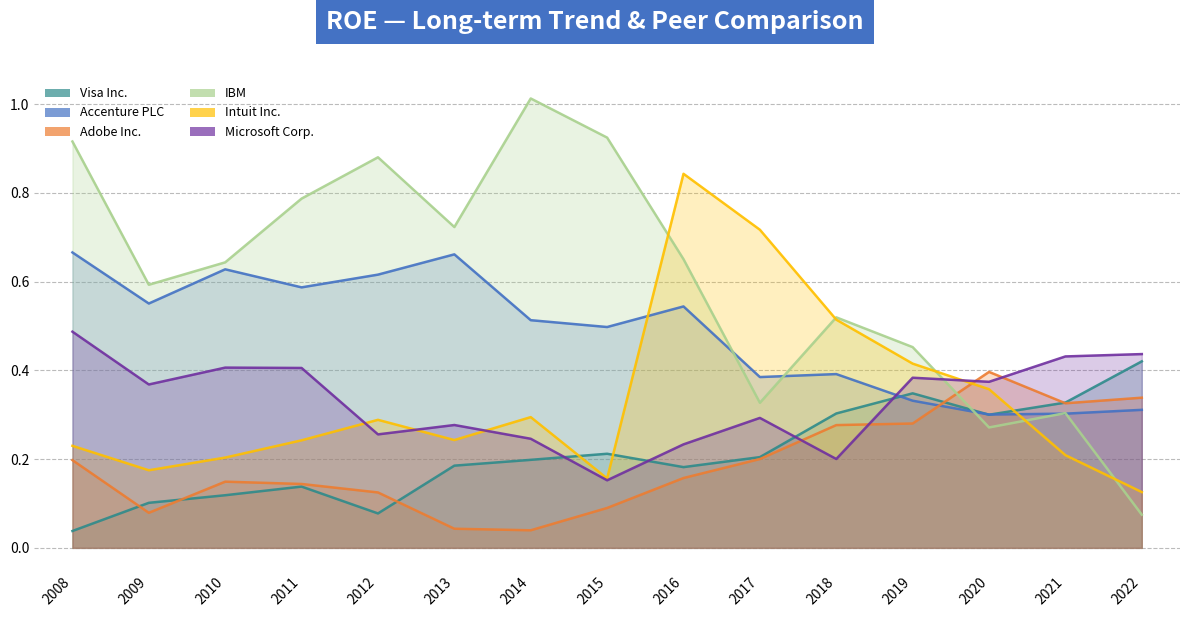

True or false: Adobe Inc. has a value of 0.2 at 2012.

False